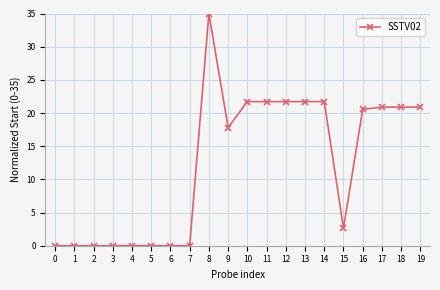

The value at 19 is 20.9. True or false?

True